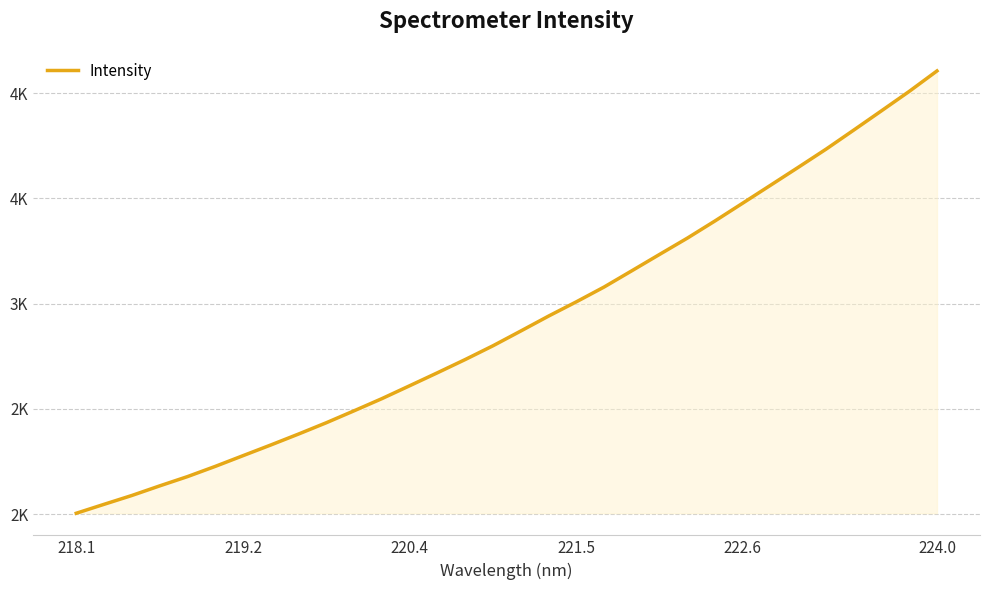

Does the chart display data point markers on the line(s)?

No